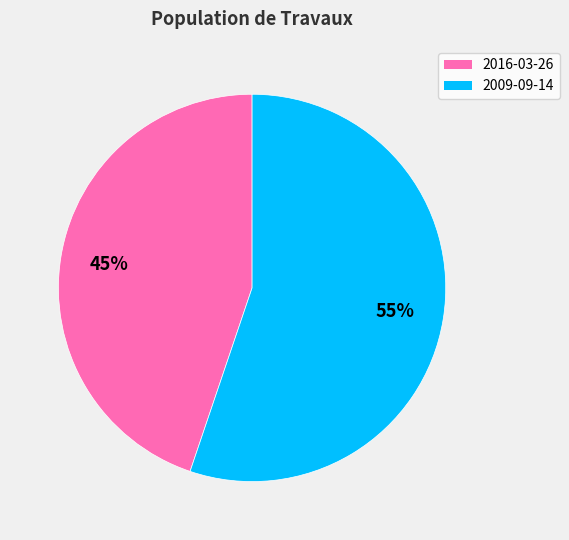

Between 2009-09-14 and 2016-03-26, which is larger?

2009-09-14